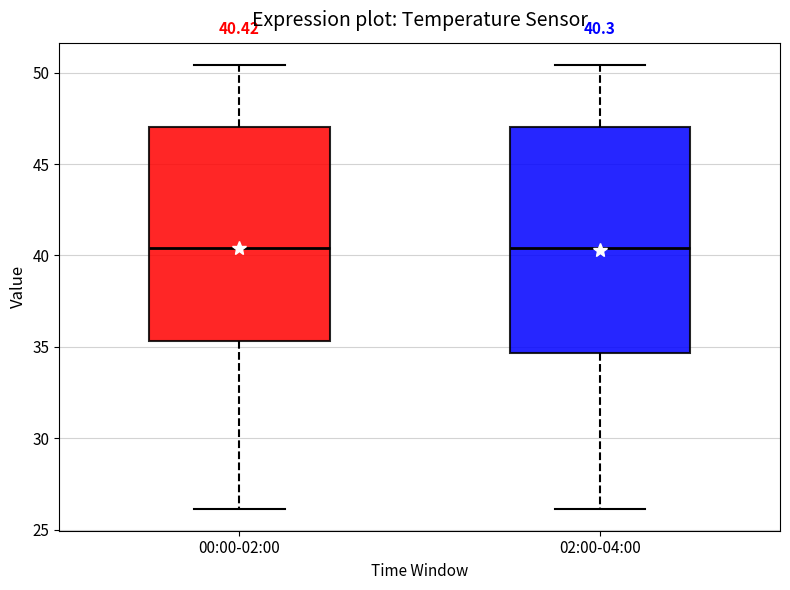

Which box is the tallest, from its lower edge to its upper edge?

02:00-04:00